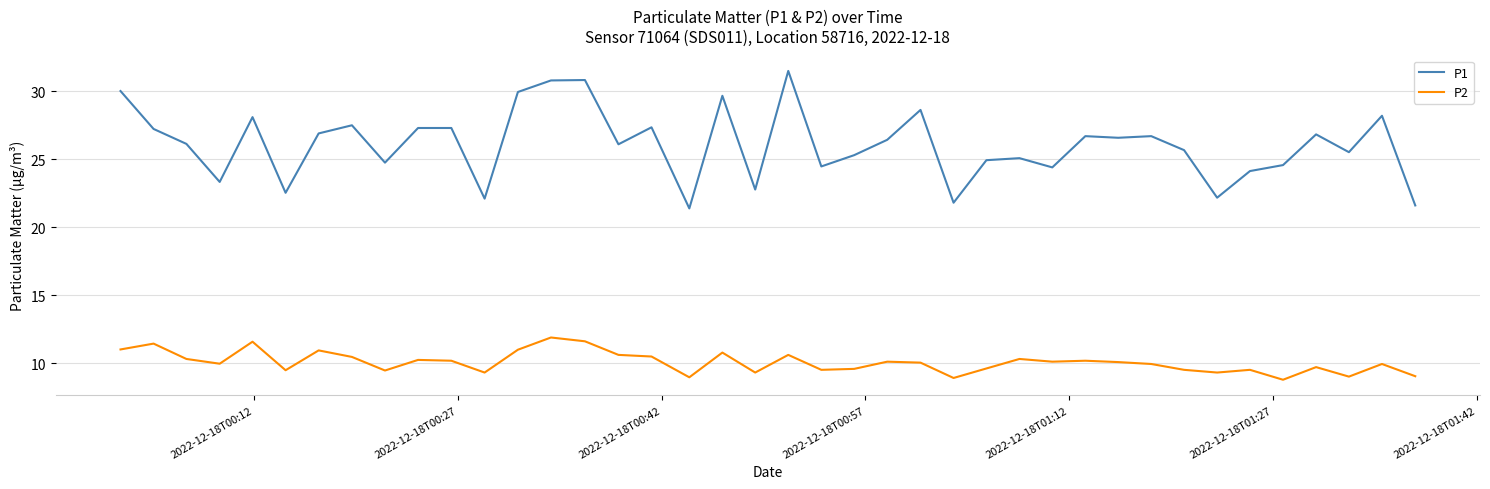

Which series has the largest total across all categories?

P1